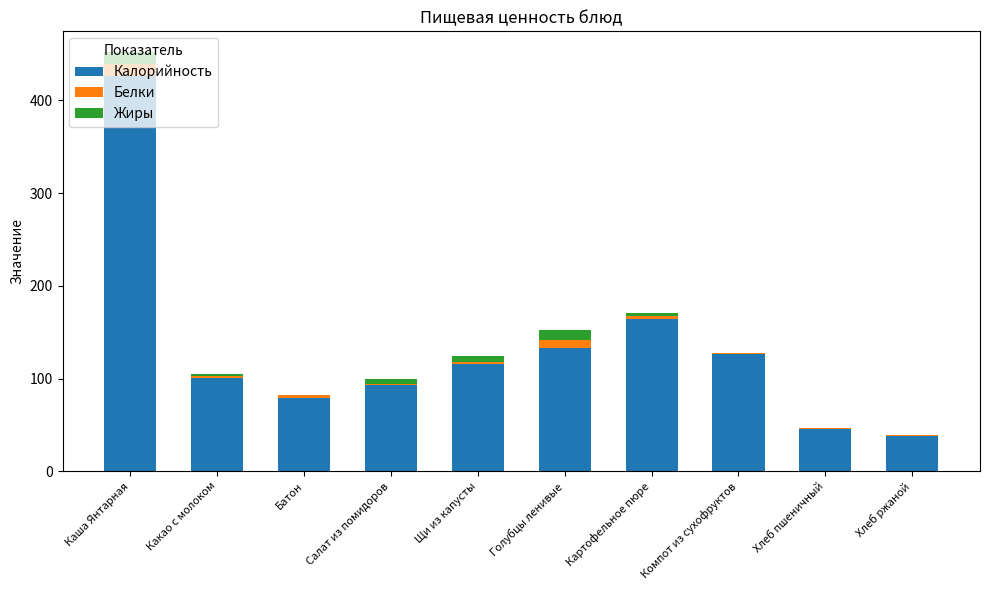

The value of Калорийность at Картофельное пюре is 164. True or false?

True